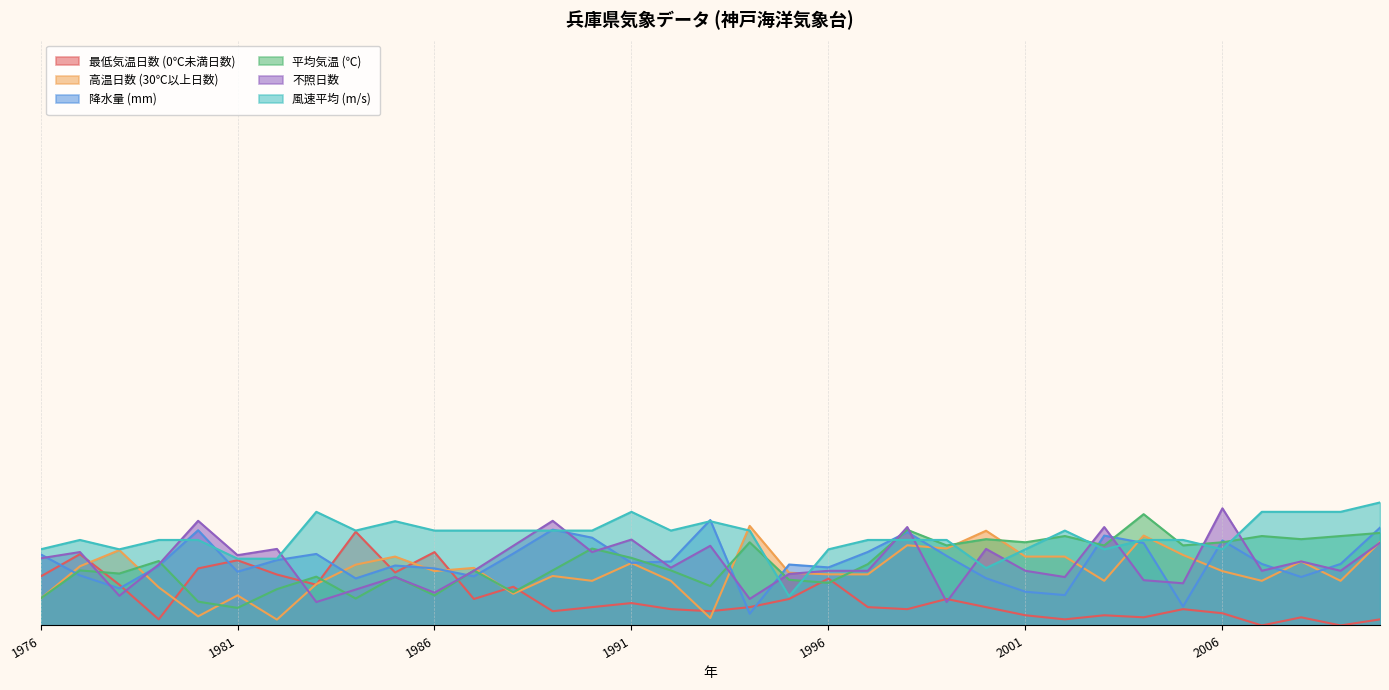

How many data points in 高温日数 (30℃以上日数) are above 46?

18